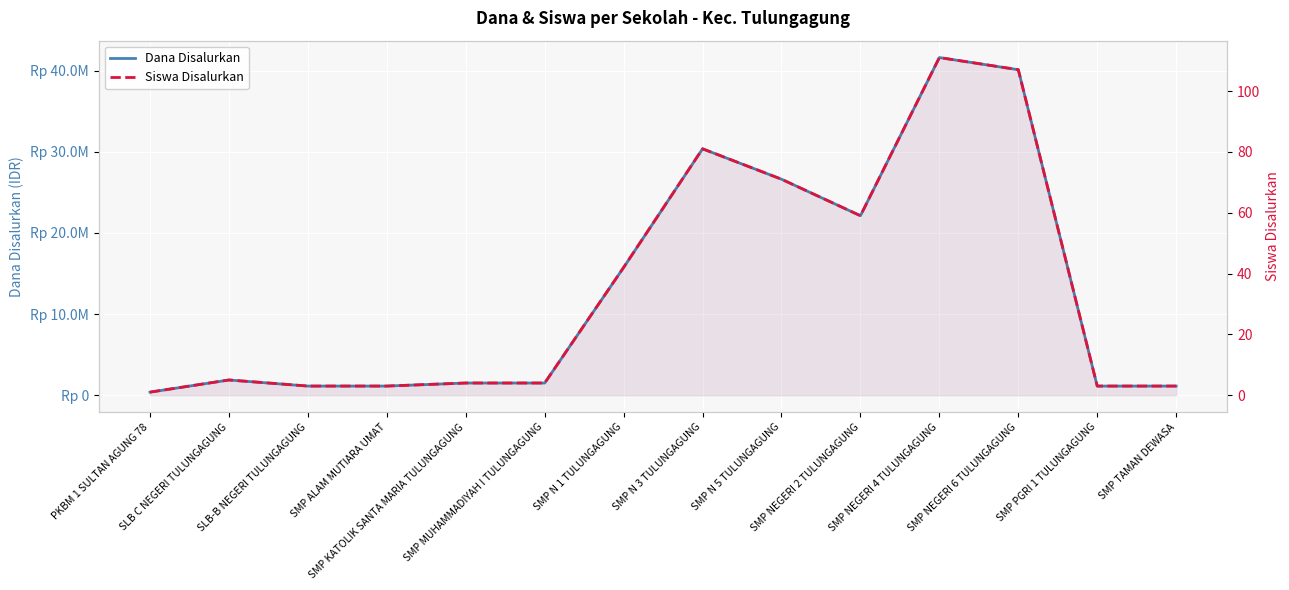

Which series has the largest range (max minus min)?

Dana Disalurkan